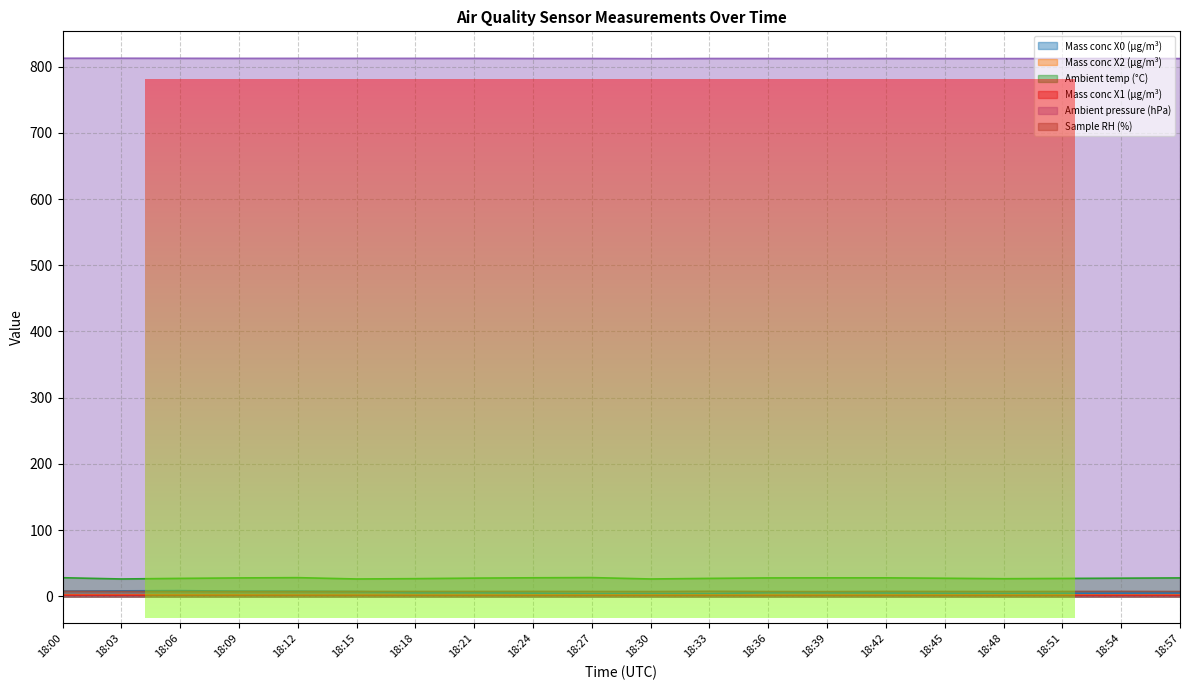

At which category does Mass conc X2 (μg/m³) reach its first local peak?

18:24